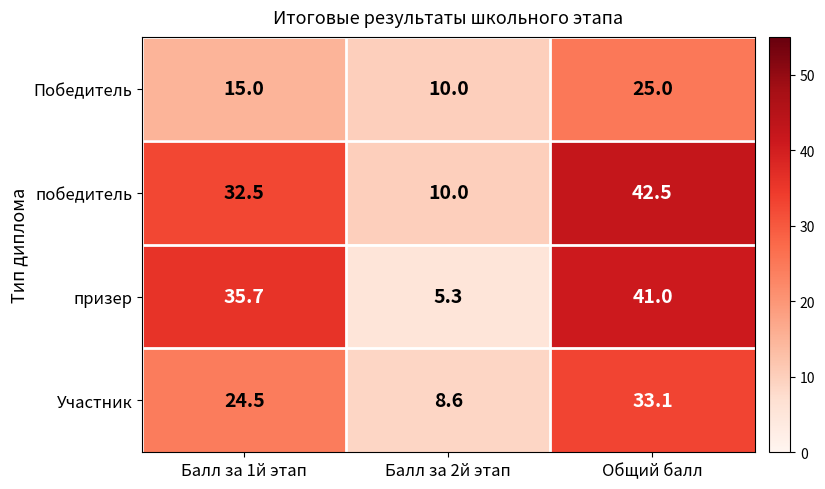

Rank the series by their maximum value, from highest to lowest.

победитель, призер, Участник, Победитель